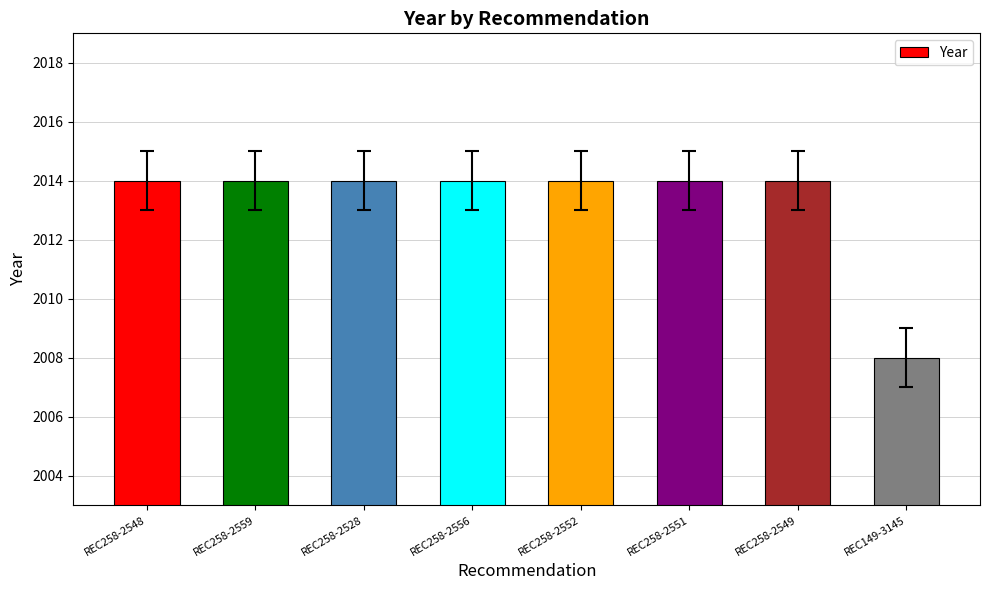

What is the approximate value at REC149-3145?

2008